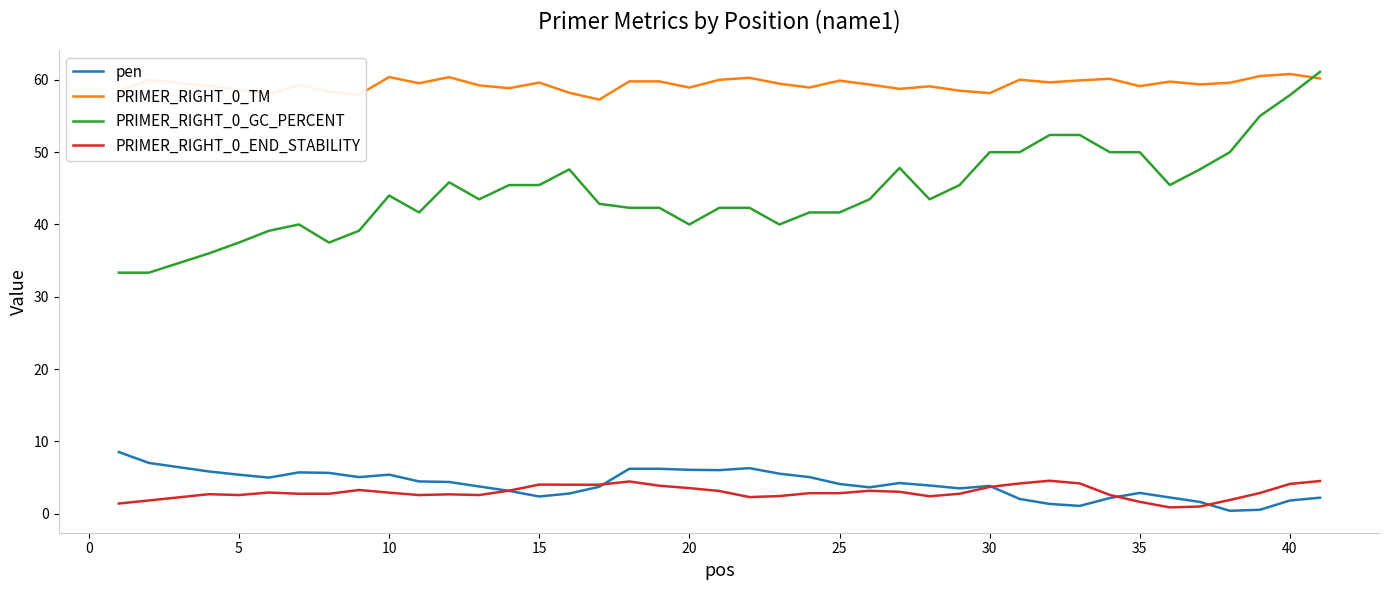

Does the chart have visible grid lines?

No